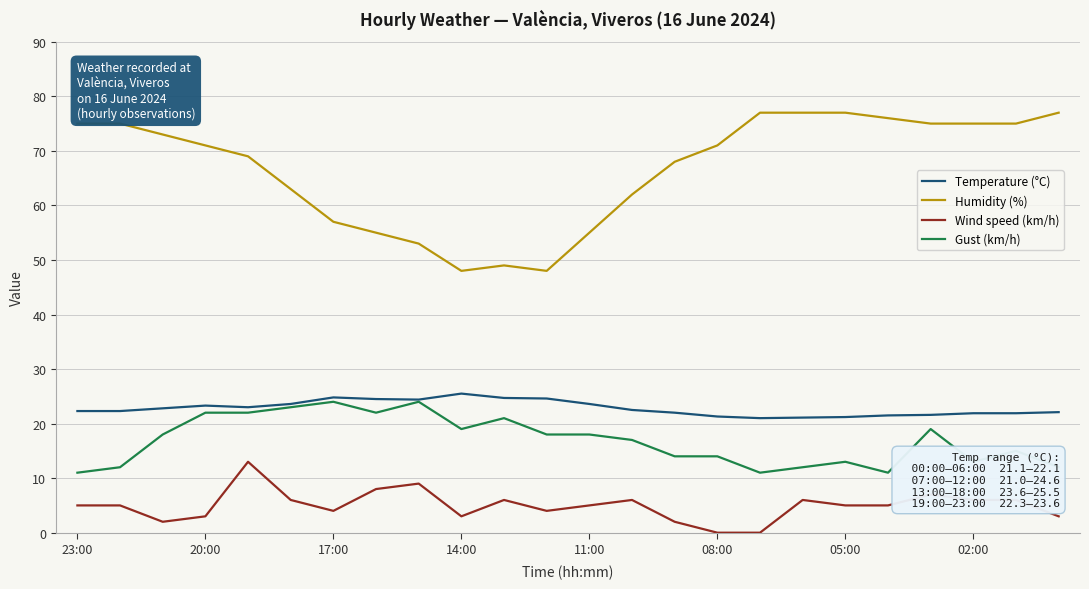

How many lines are shown in the chart?

4